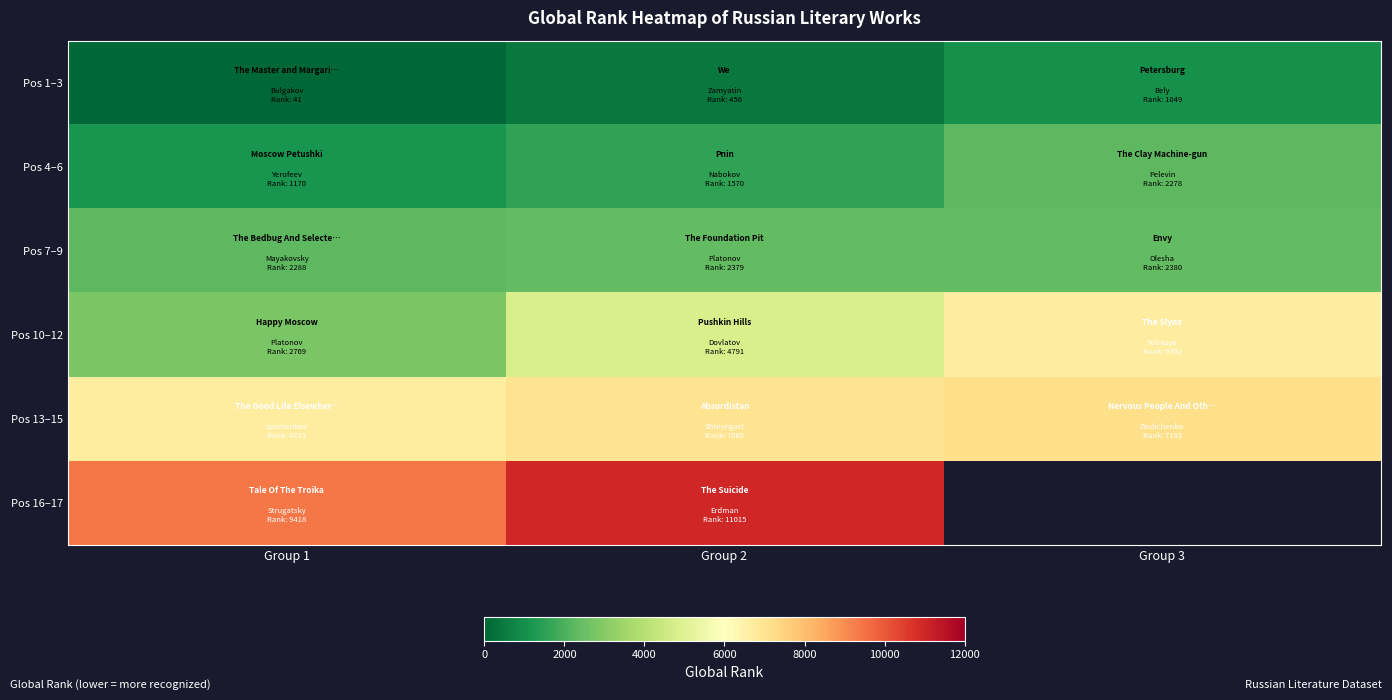

The value of Pos 7–9 at Group 3 is 2380.0. True or false?

True